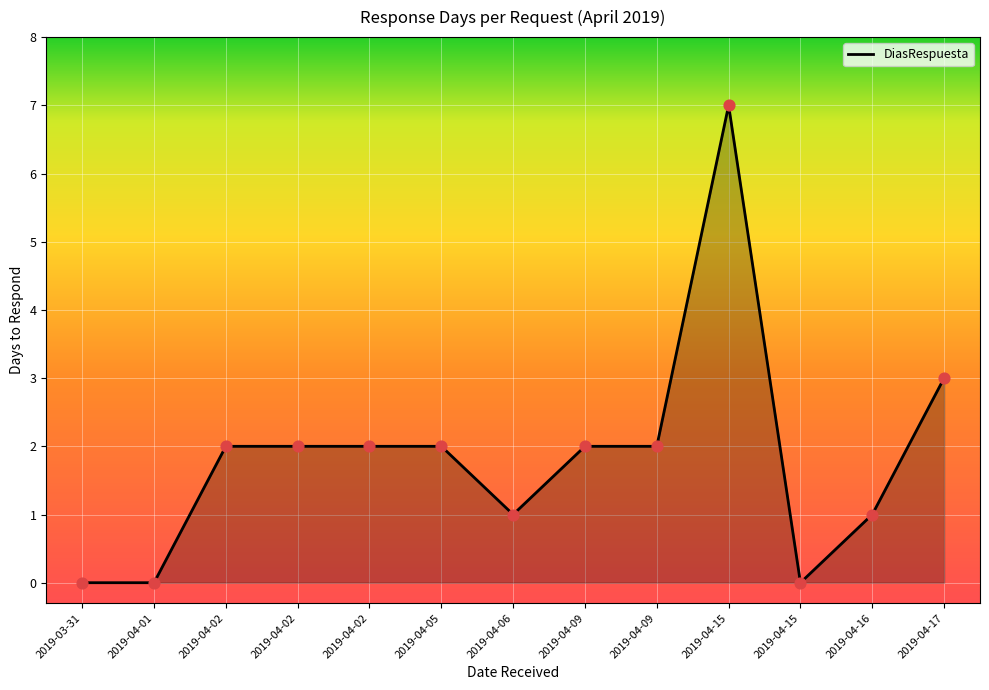

What is the change in value from 2019-04-05 to 2019-04-15?

-2